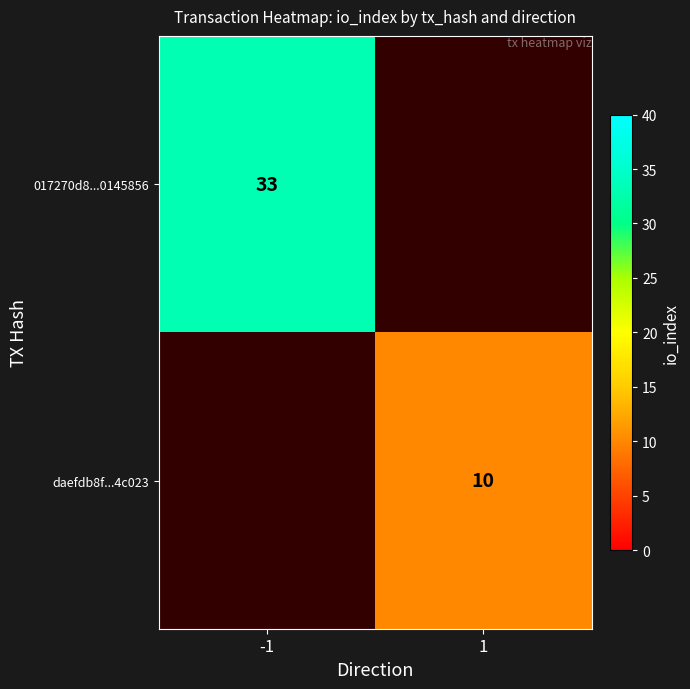

The value of daefdb8f...4c023 at 1 is 6. True or false?

False